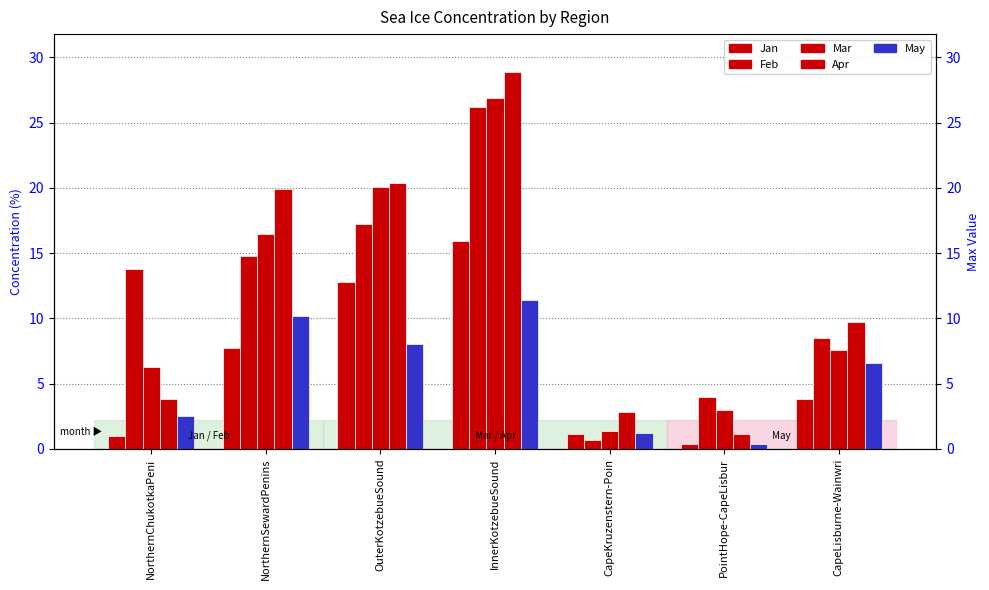

Which series changed the most between InnerKotzebueSound and CapeLisburne-Wainwri?

Mar